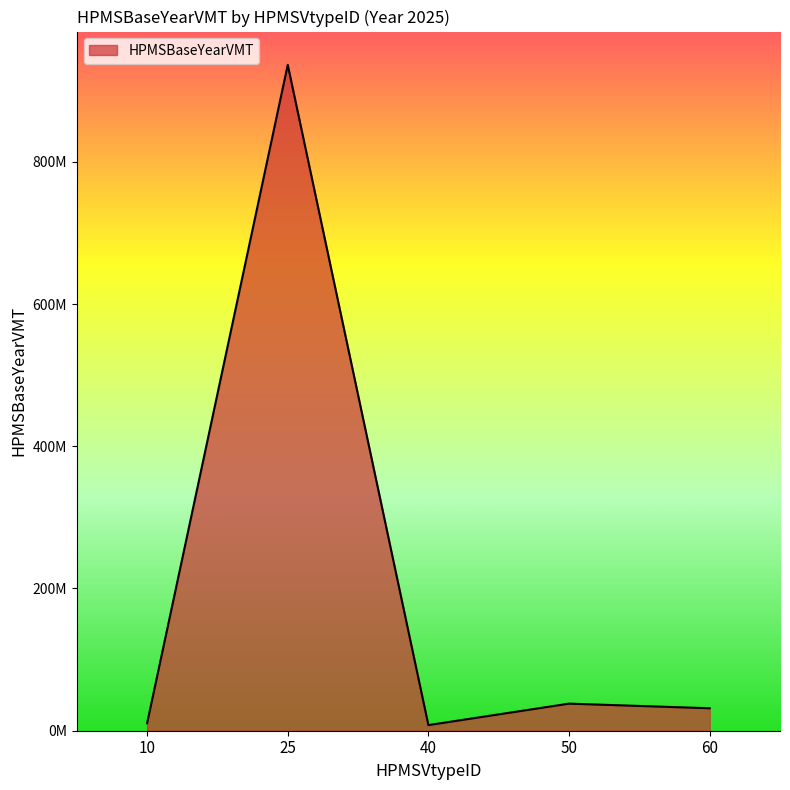

Does the chart have visible grid lines?

No